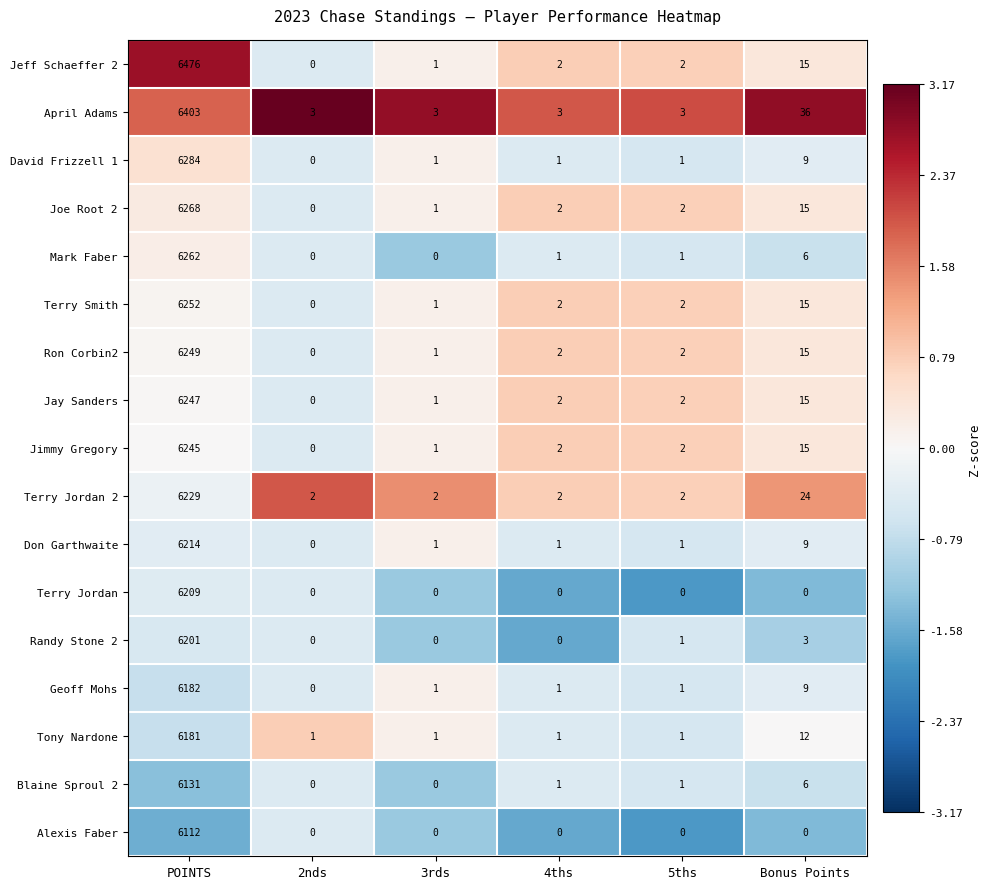

What is the sum of all Jimmy Gregory values?

6265